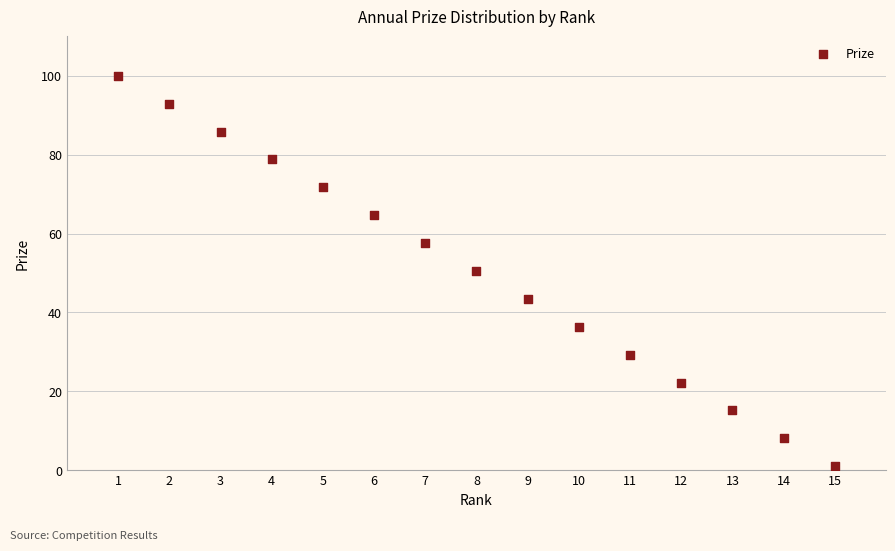

What is the range of Y values (max minus min)?

99.0